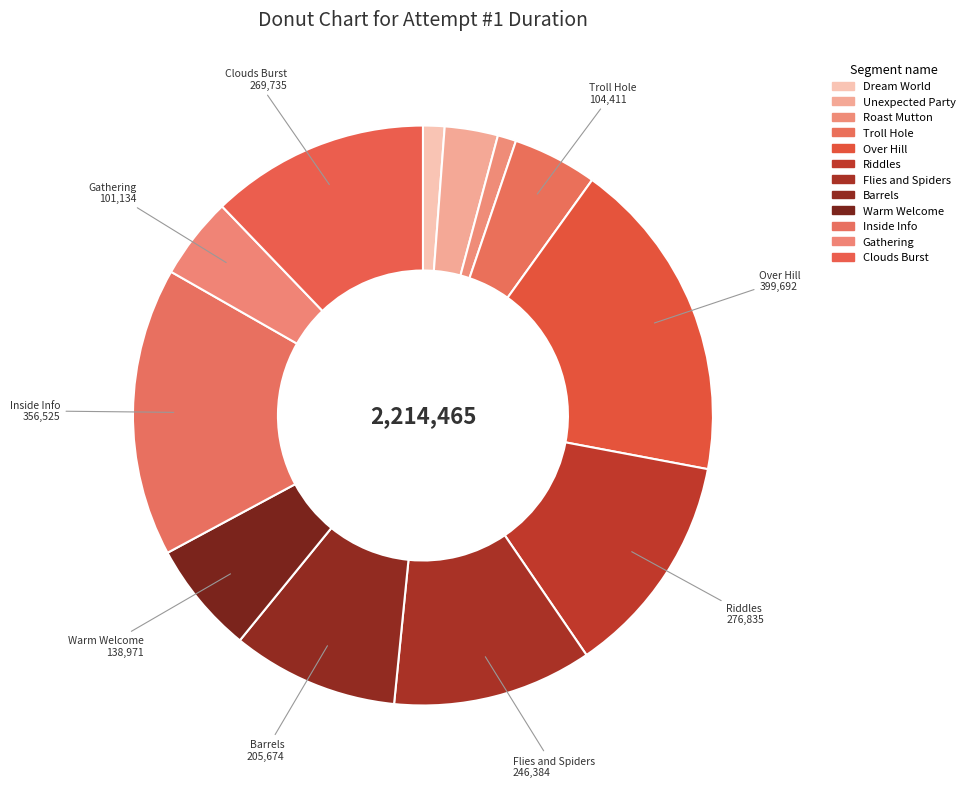

Rank the categories by value from lowest to highest.

Roast Mutton, Dream World, Unexpected Party, Gathering, Troll Hole, Warm Welcome, Barrels, Flies and Spiders, Clouds Burst, Riddles, Inside Info, Over Hill